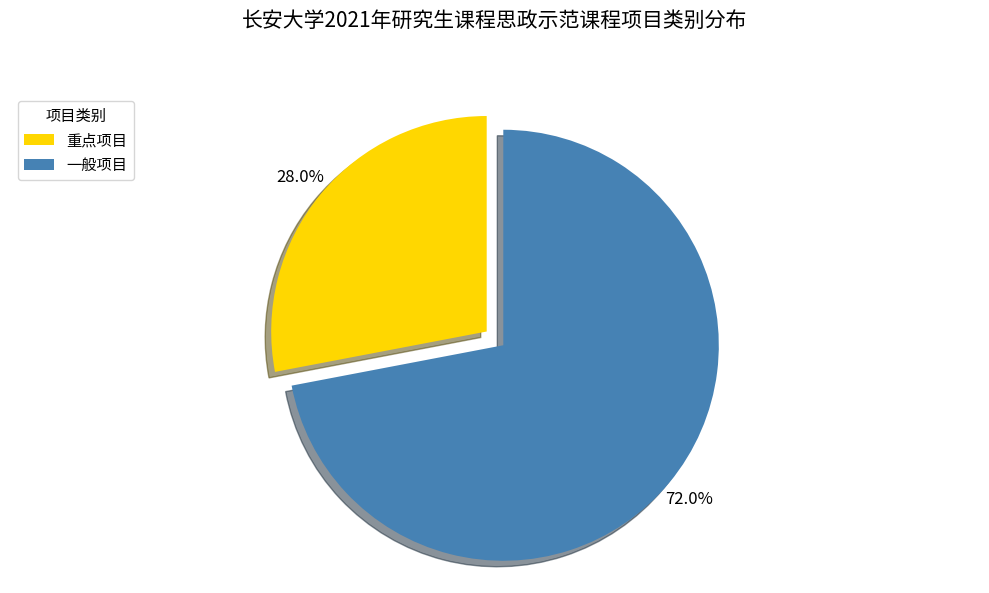

Which slice represents more than half of the pie?

一般项目